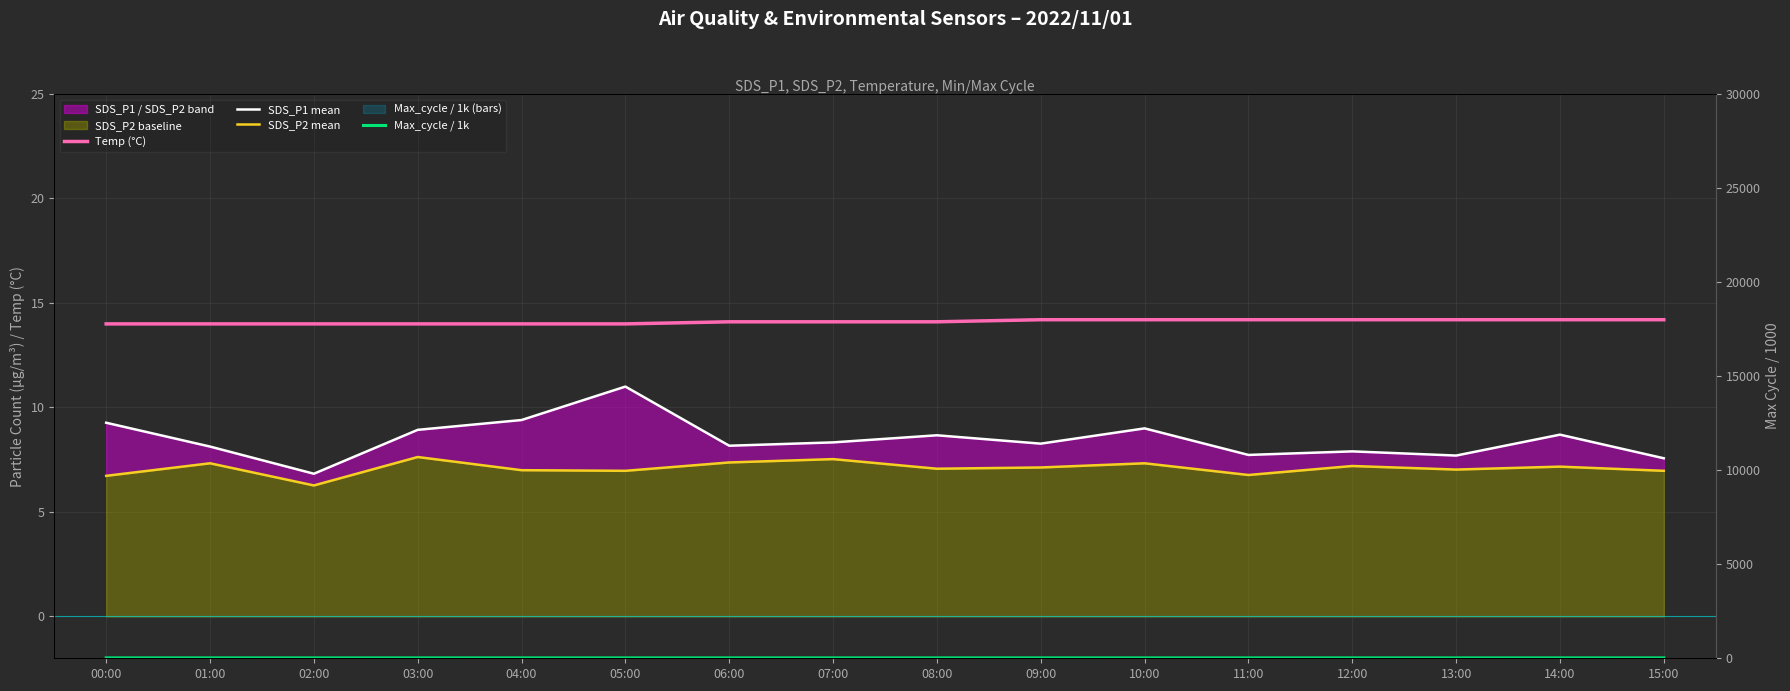

What is the maximum value for SDS_P1 mean?

11.0